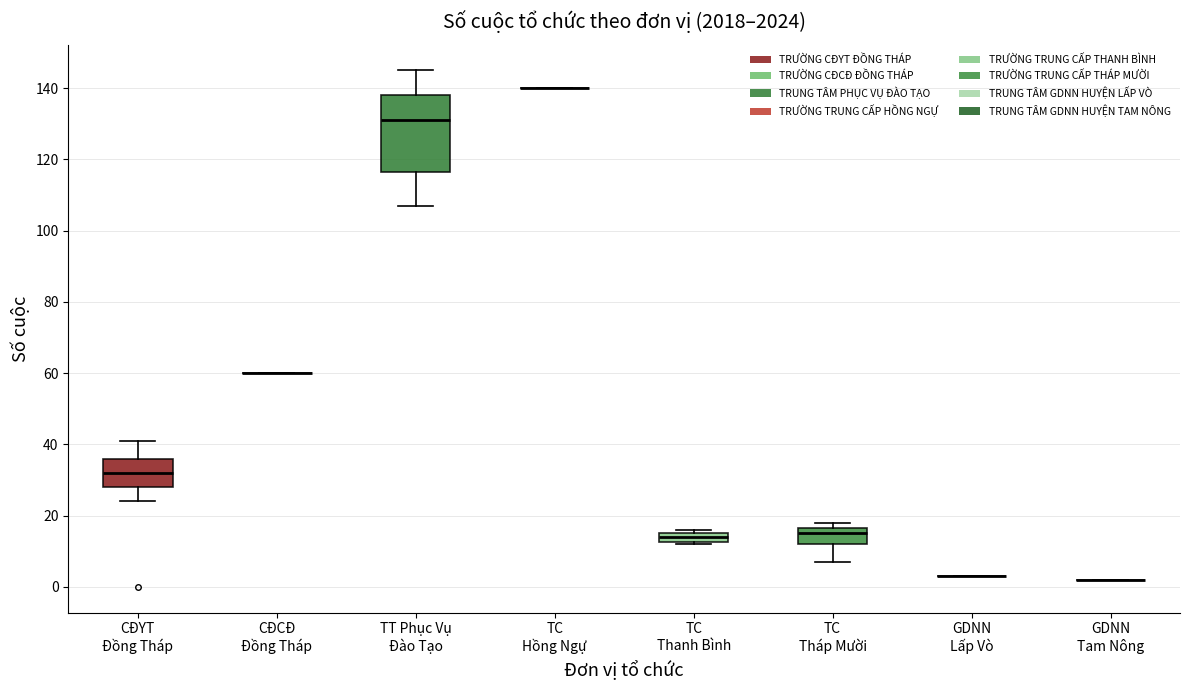

Comparing the boxes themselves (not the whiskers), which one is the tallest?

TT Phục Vụ Đào Tạo